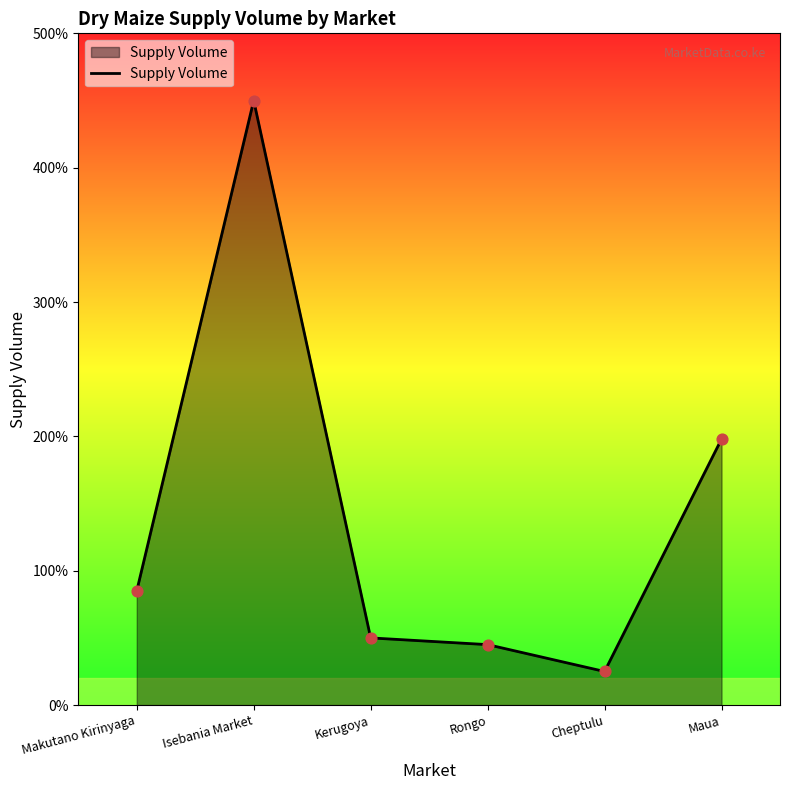

Between Rongo and Kerugoya, which is larger?

Kerugoya